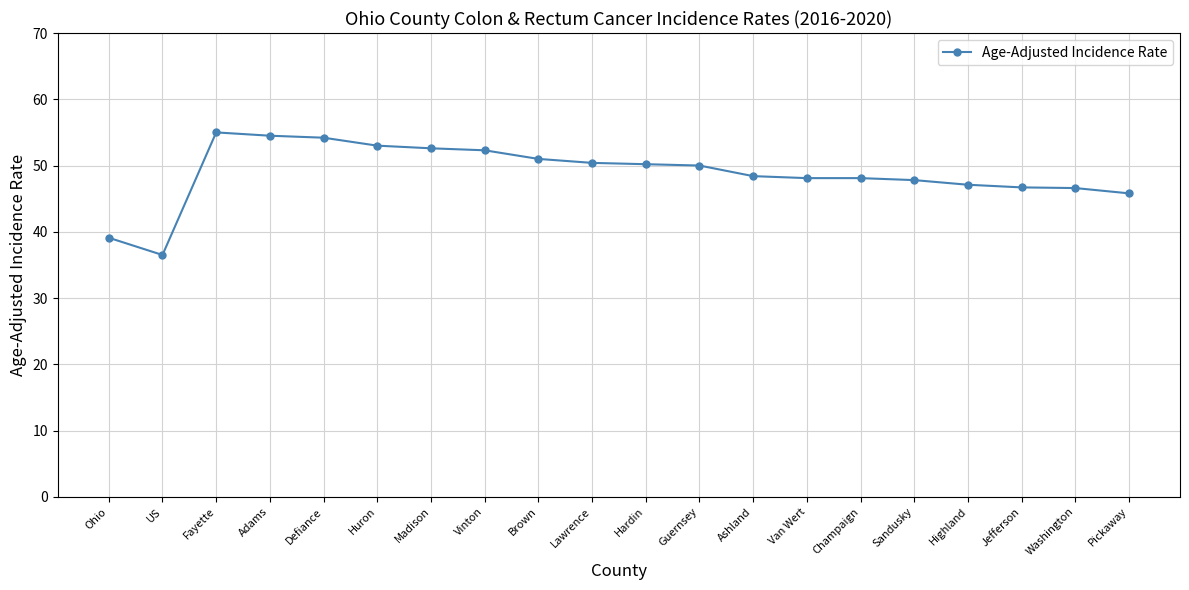

What is the value of the 20th point from the left?

45.8